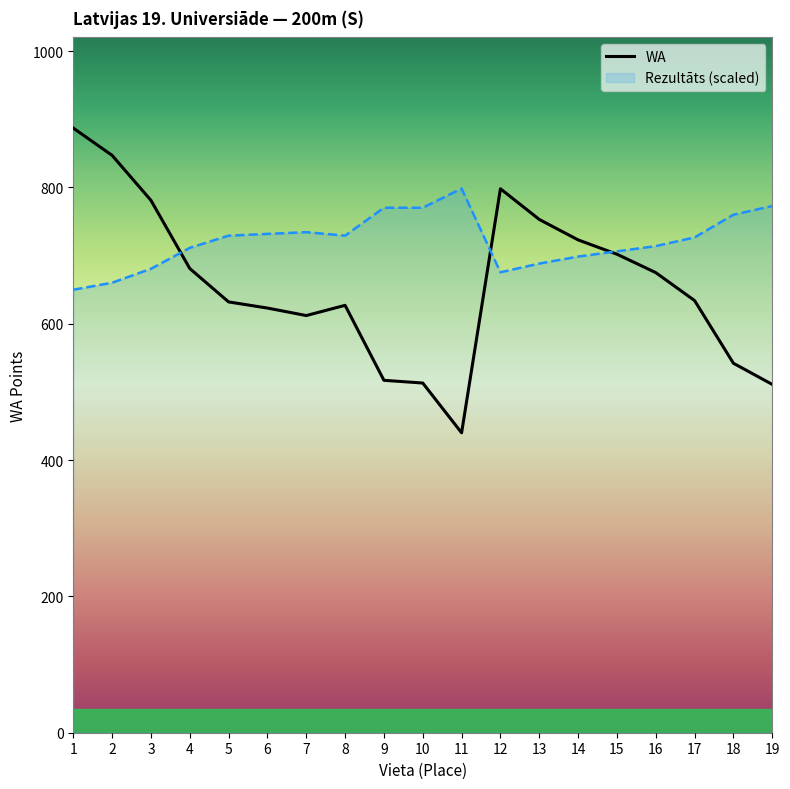

What is the average value of the WA series?

657.8